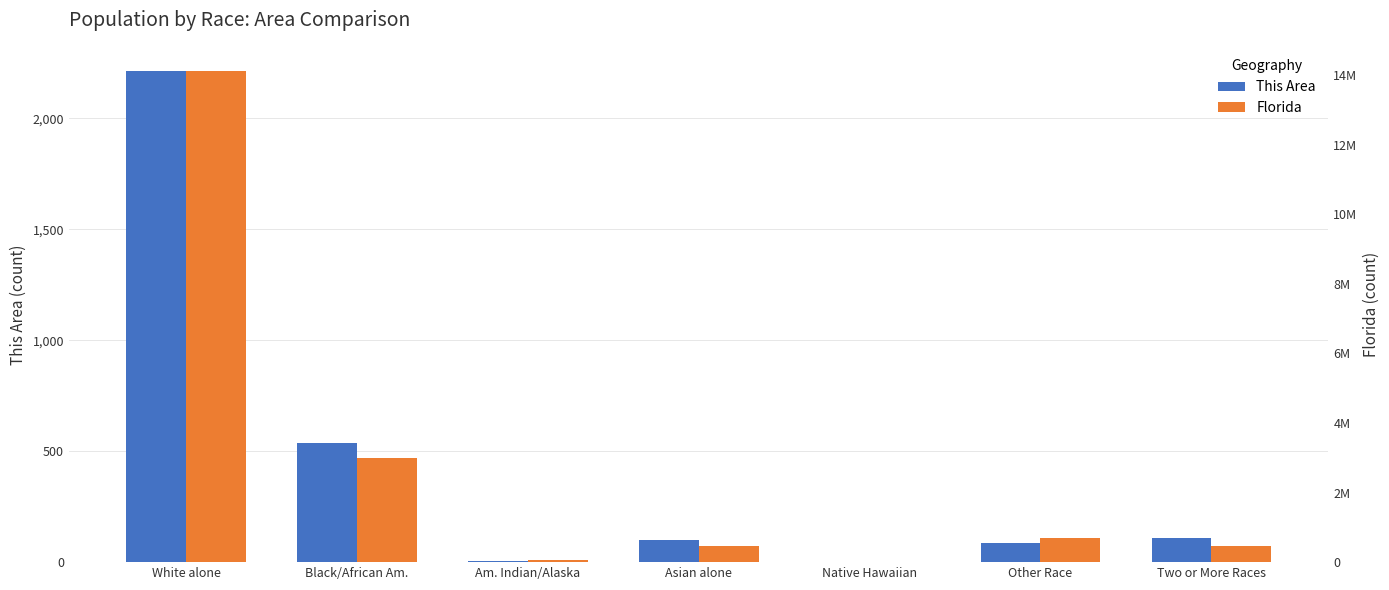

What is the maximum value shown in the chart?

14109162